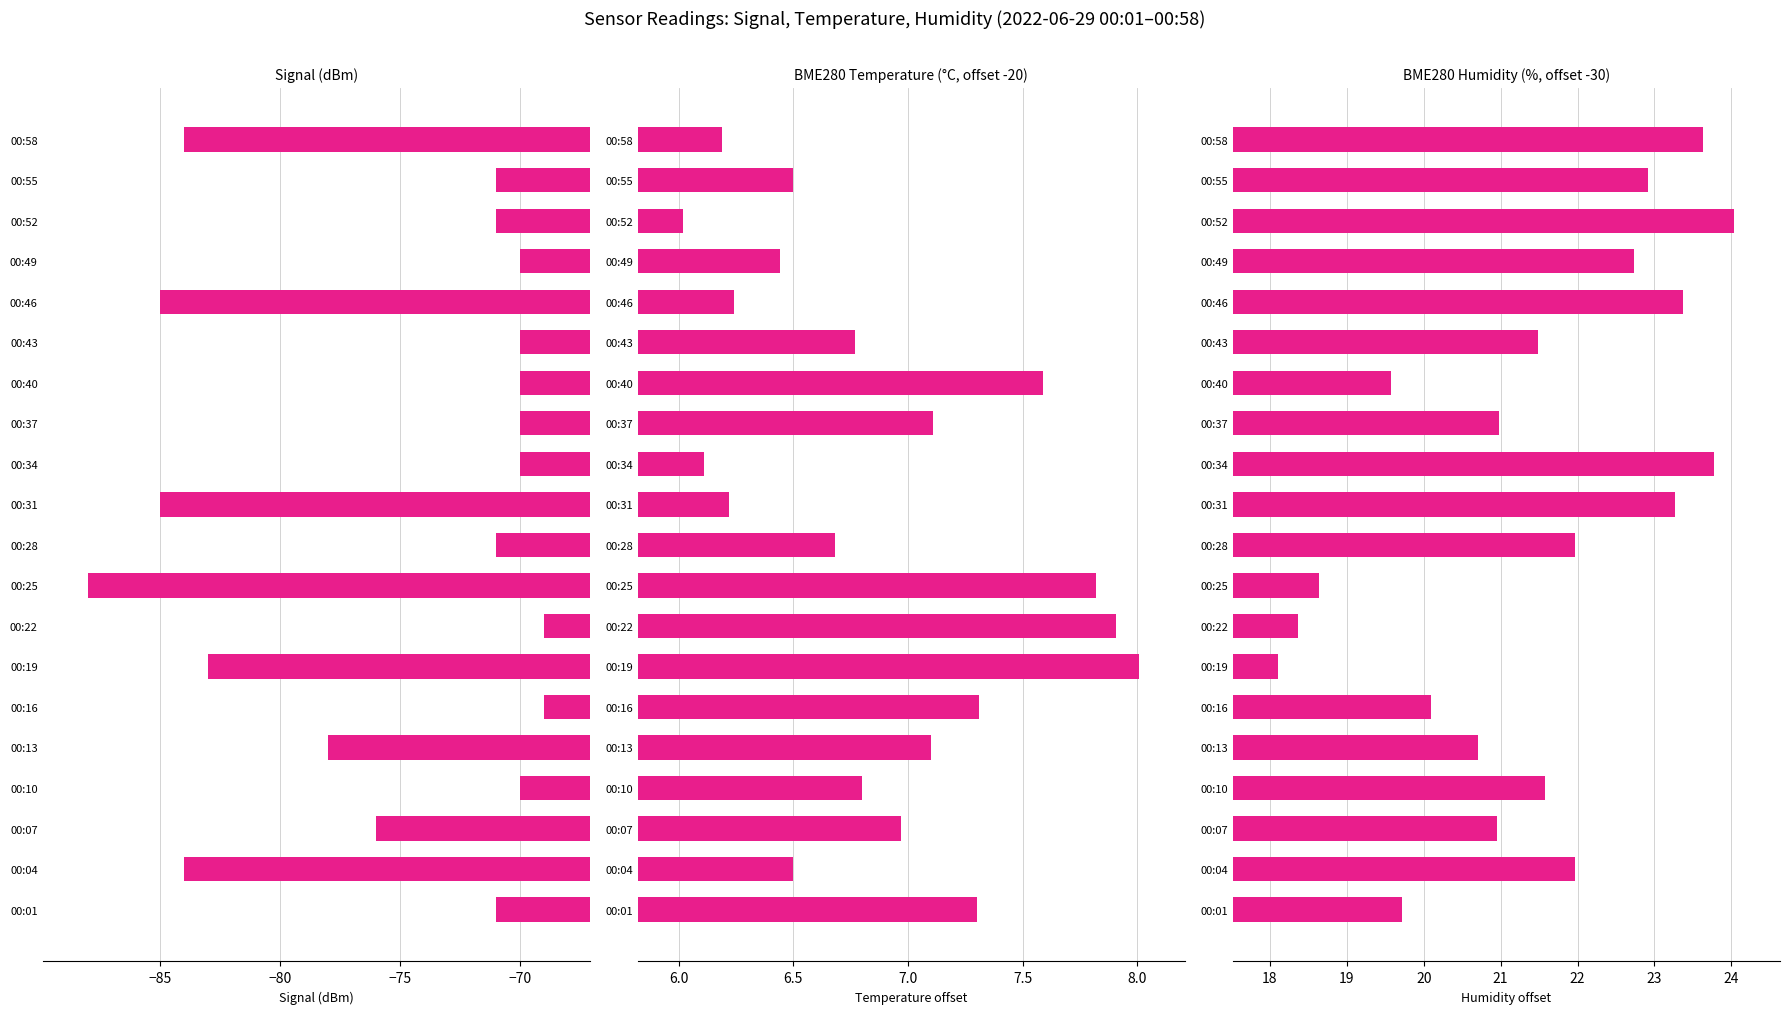

What position from the left is 19?

20